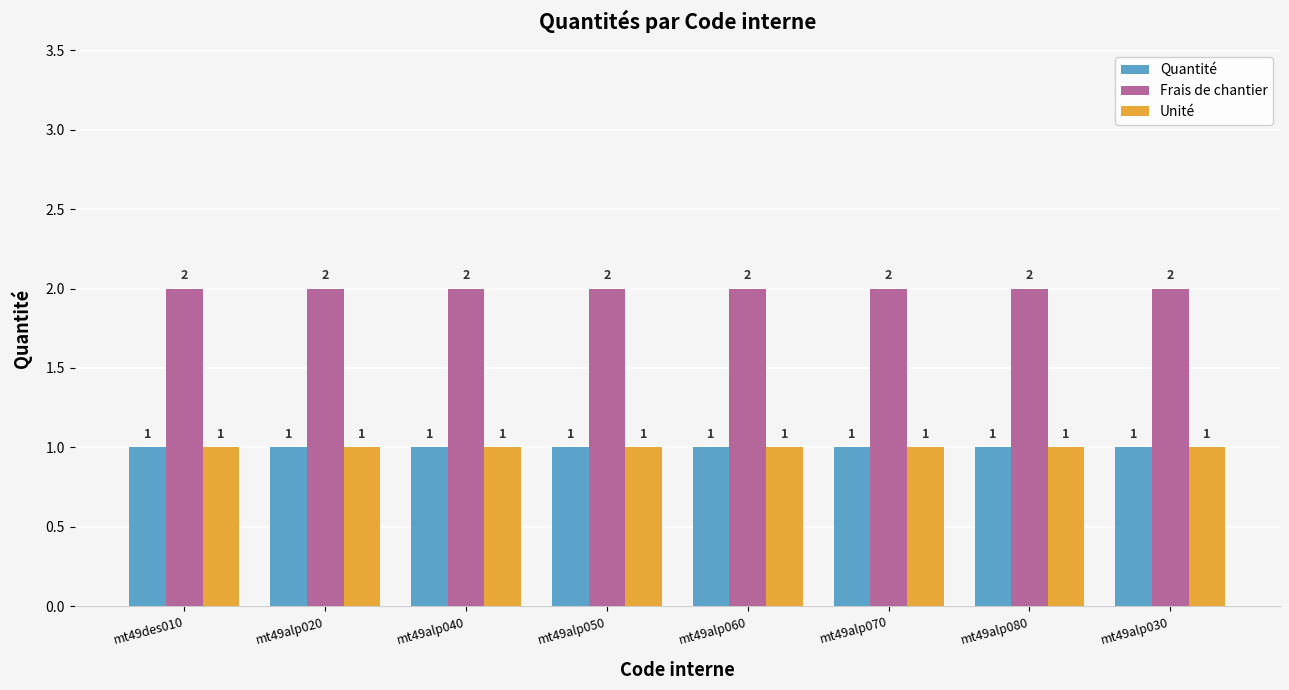

What is the sum of all Quantité values?

8